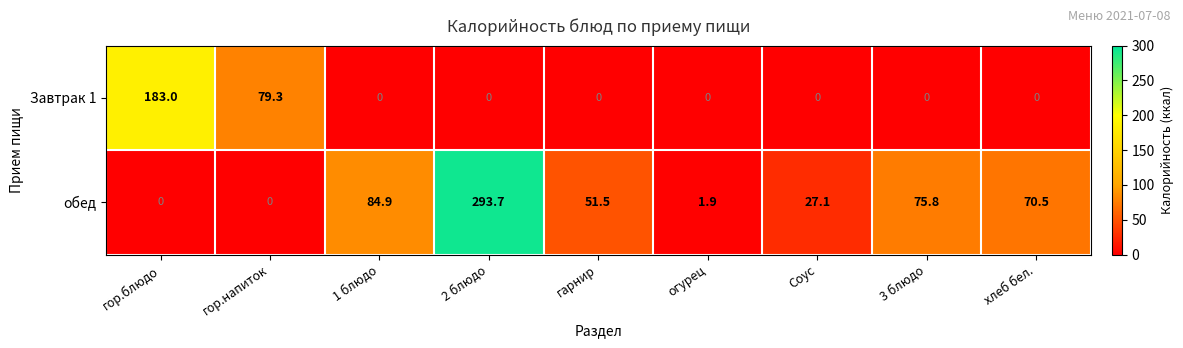

Reading left to right, transcribe all the data shown in this chart.

Завтрак 1: гор.блюдо=183.0	гор.напиток=79.3	1 блюдо=0.0	2 блюдо=0.0	гарнир=0.0	огурец=0.0	Соус=0.0	3 блюдо=0.0	хлеб бел.=0.0
обед: гор.блюдо=0.0	гор.напиток=0.0	1 блюдо=84.9	2 блюдо=293.7	гарнир=51.5	огурец=1.9	Соус=27.1	3 блюдо=75.8	хлеб бел.=70.5